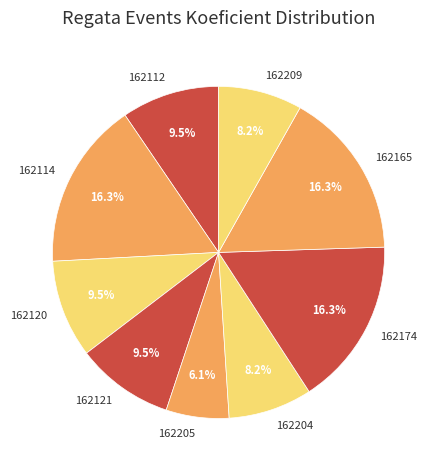

Count the number of slices in the pie.

9